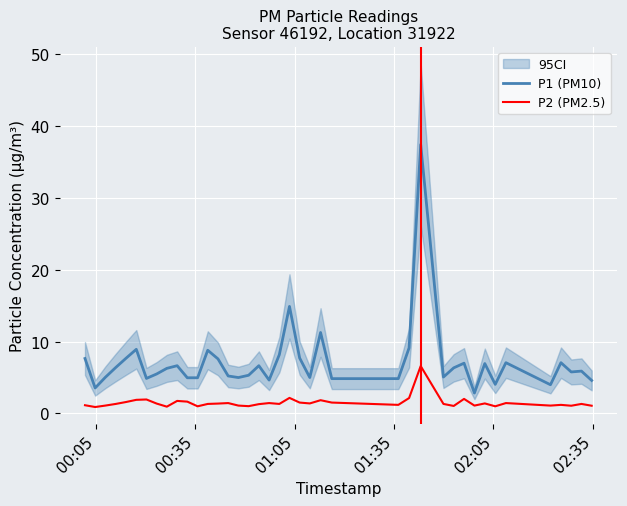

True or false: P2 (PM2.5) and P1 (PM10) cross at least once.

False